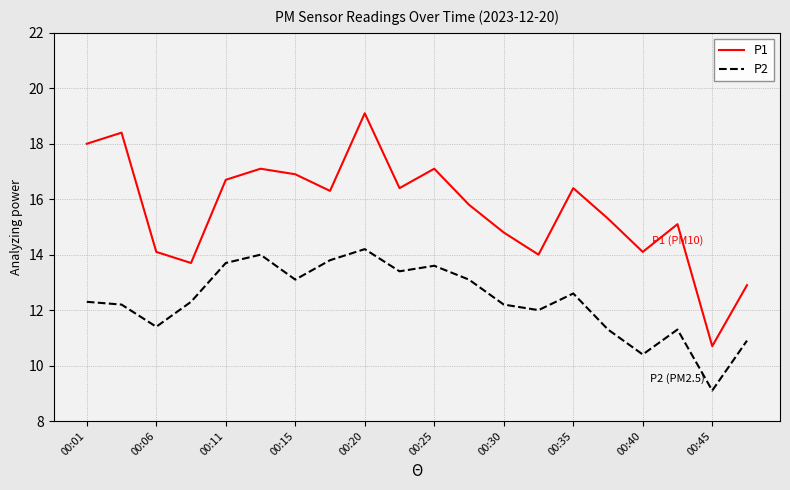

True or false: P1 and P2 cross at least once.

False